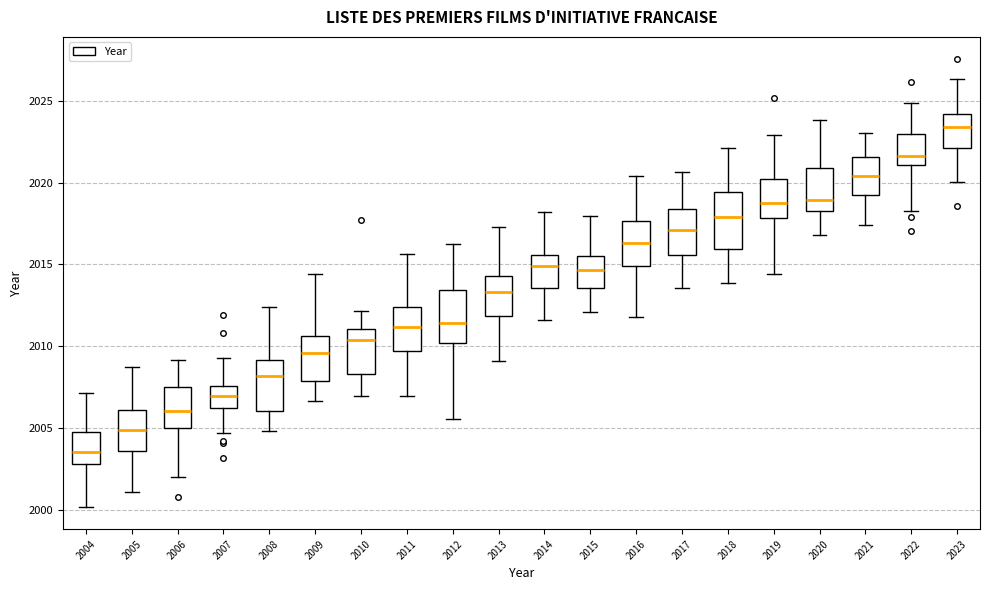

Where does the lower whisker of the box at x = 2004 end on the y-axis? The values are not printed on the chart, so give them approximately, as read against the axis.

2000.0